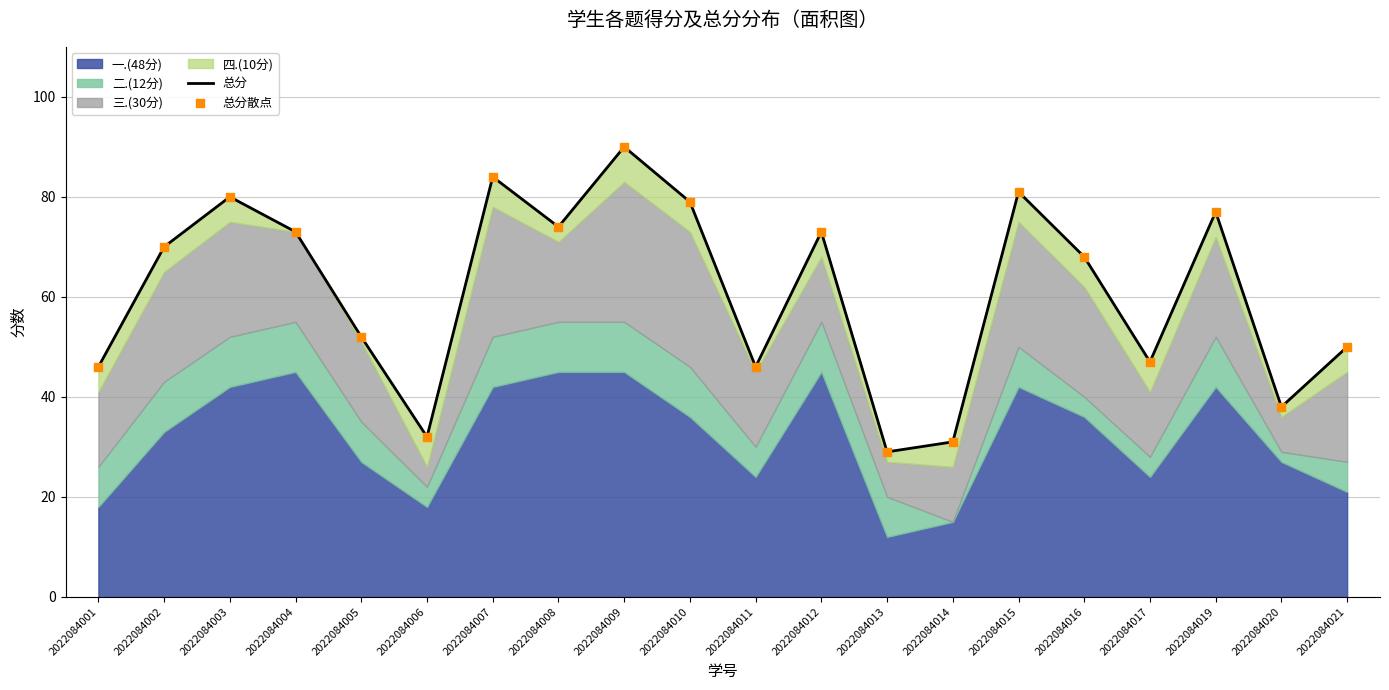

What is the total value across all series at 2022084001?

92